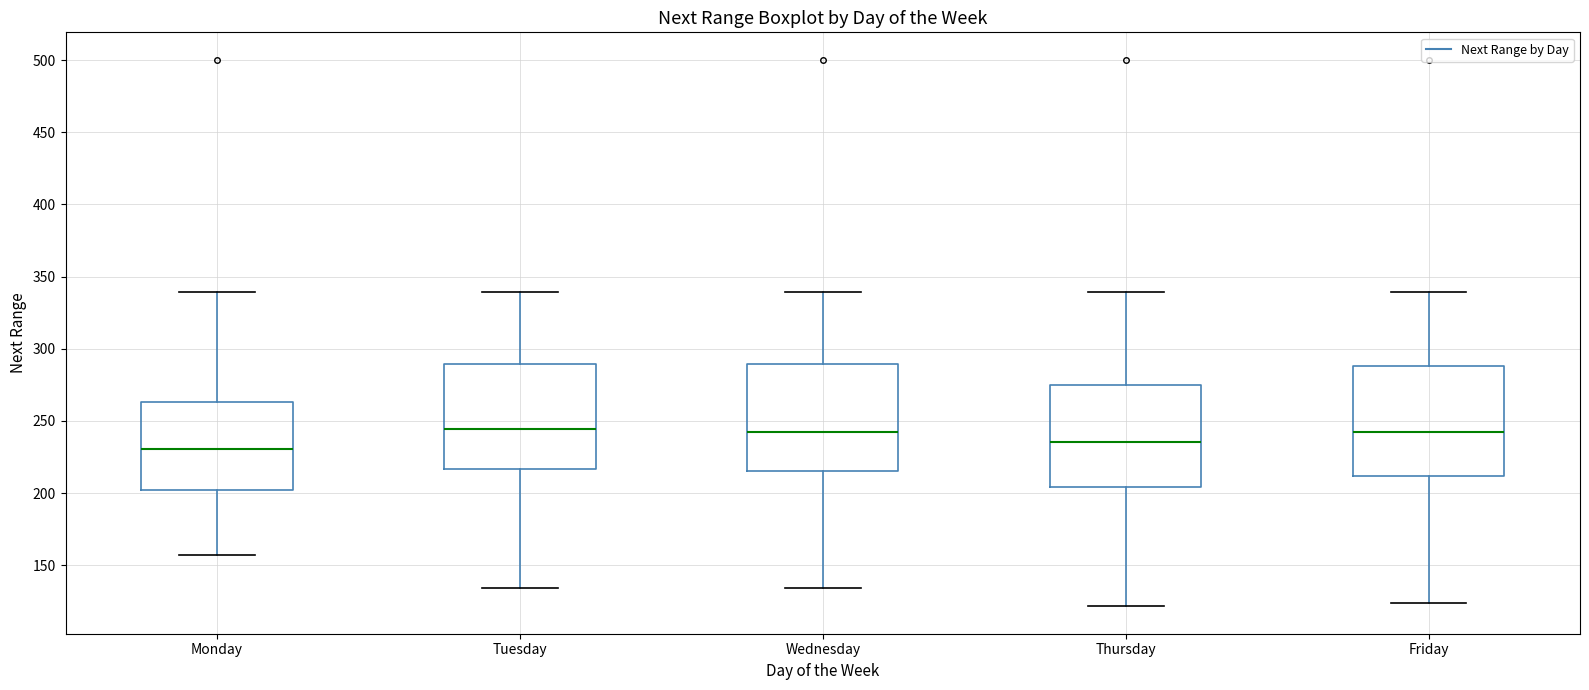

Reading left to right, transcribe this box plot: for each box, give where its median line is, the range the box spans, and where its two whiskers end, as read against the y-axis. The values are not printed on the chart, so give them approximately, as read against the axis.

Monday: median 230, box 200 to 265, whiskers 155 to 340
Tuesday: median 245, box 215 to 290, whiskers 135 to 340
Wednesday: median 245, box 215 to 290, whiskers 135 to 340
Thursday: median 235, box 205 to 275, whiskers 120 to 340
Friday: median 245, box 210 to 290, whiskers 125 to 340